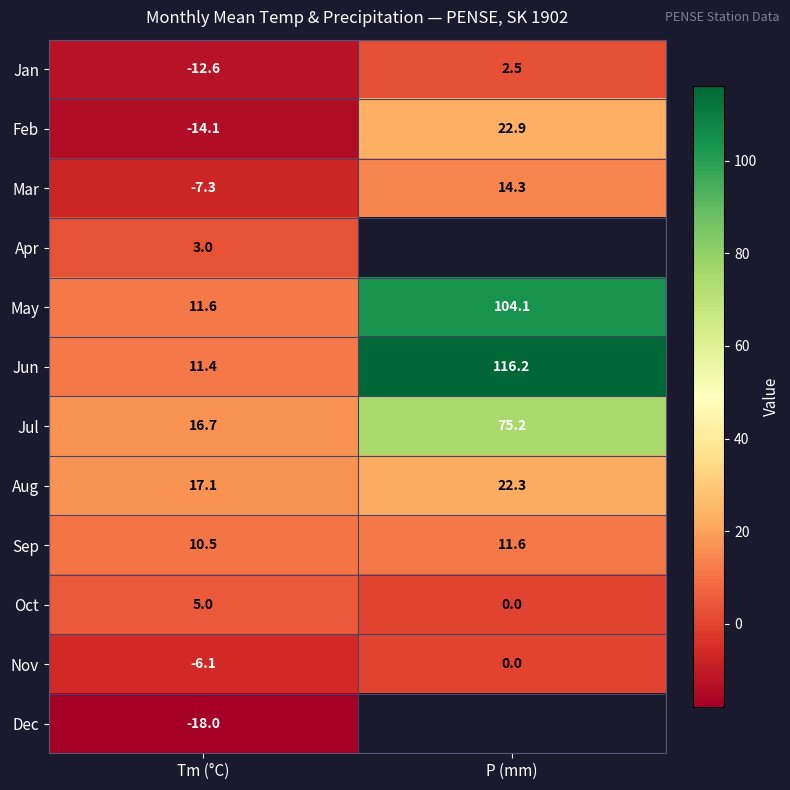

At which category does the chart reach its peak across all series?

P (mm)